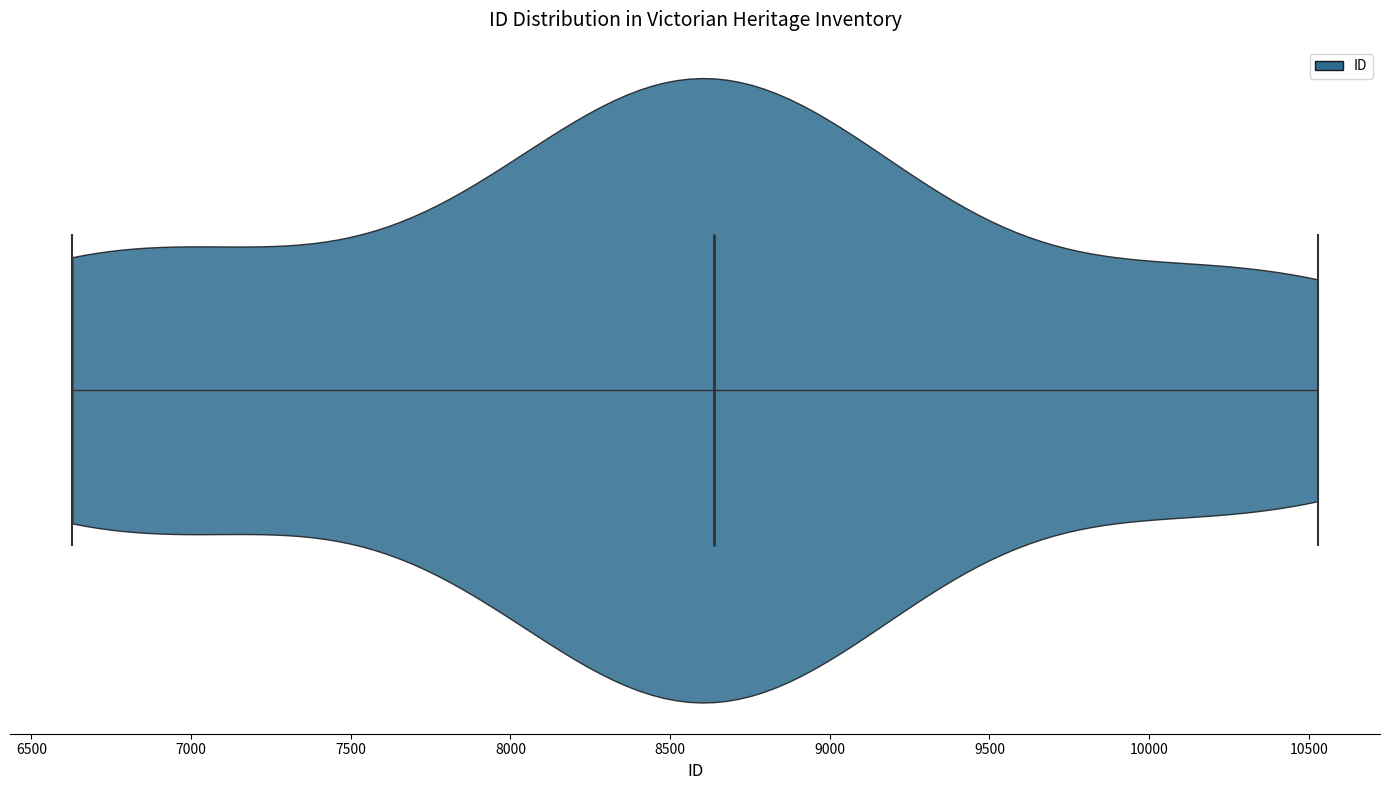

Where does the median line of the violin sit on the x-axis? The values are not printed on the chart, so give them approximately, as read against the axis.

8650